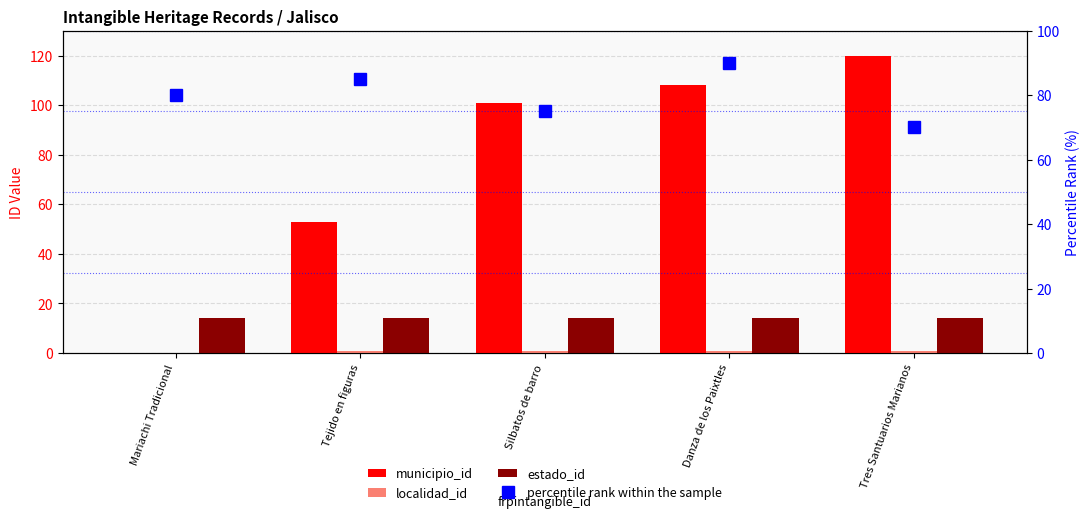

Which category has the highest value in the estado_id series?

Mariachi Tradicional